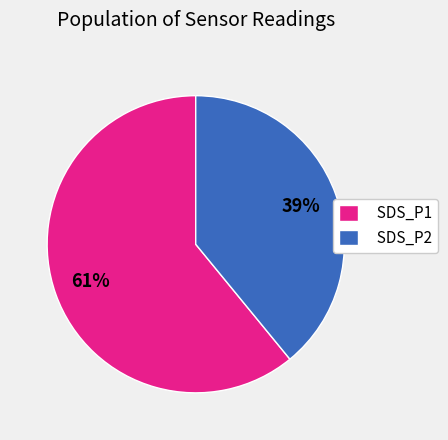

What percentage is the SDS_P2 slice, to the nearest percent?

39%